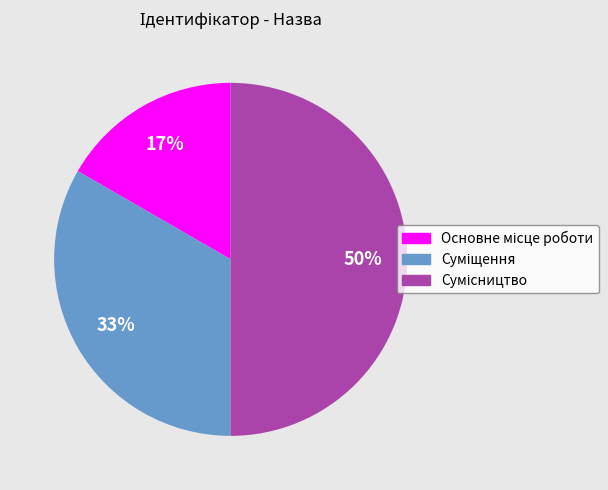

To the nearest percent, what is the difference between the largest and smallest slice percentages?

33%